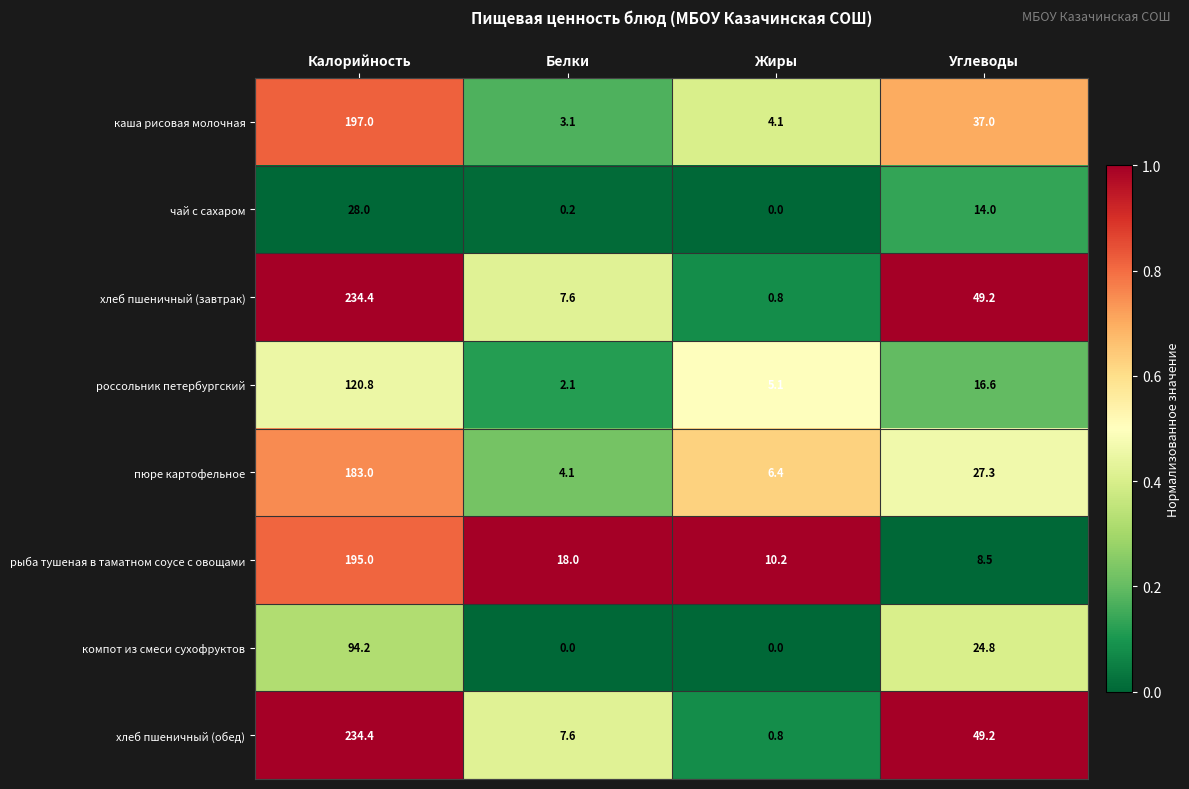

What is the spread (max minus min) of values at Углеводы?

40.7